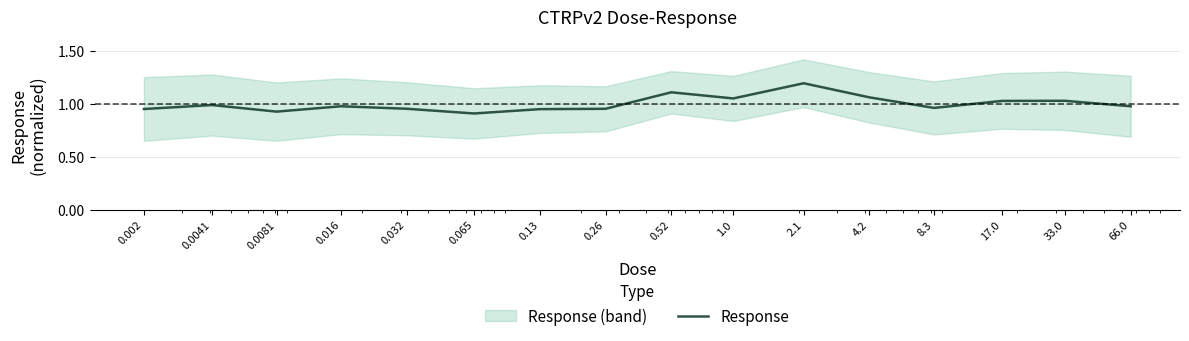

Reading right to left, what are all the values shown in this chart?

66.0=1.0	33.0=1.0	17.0=1.0	8.3=1.0	4.2=1.1	2.1=1.2	1.0=1.0	0.52=1.1	0.26=1.0	0.13=0.9	0.065=0.9	0.032=1.0	0.016=1.0	0.0081=0.9	0.0041=1.0	0.002=1.0